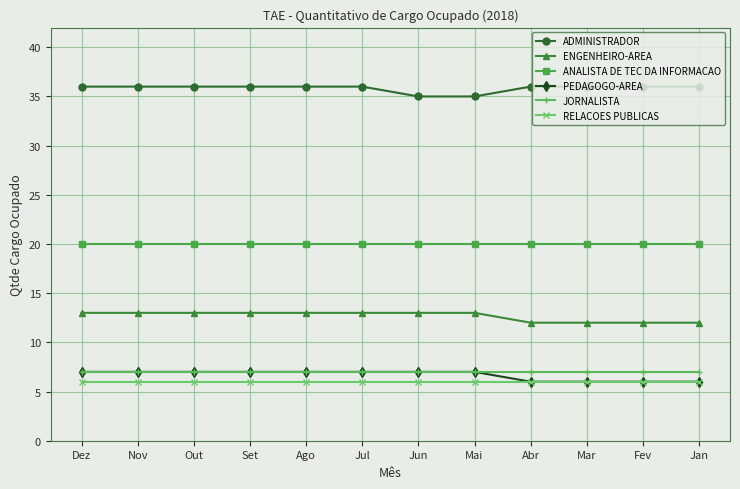

The value of JORNALISTA at Abr is 7. True or false?

True